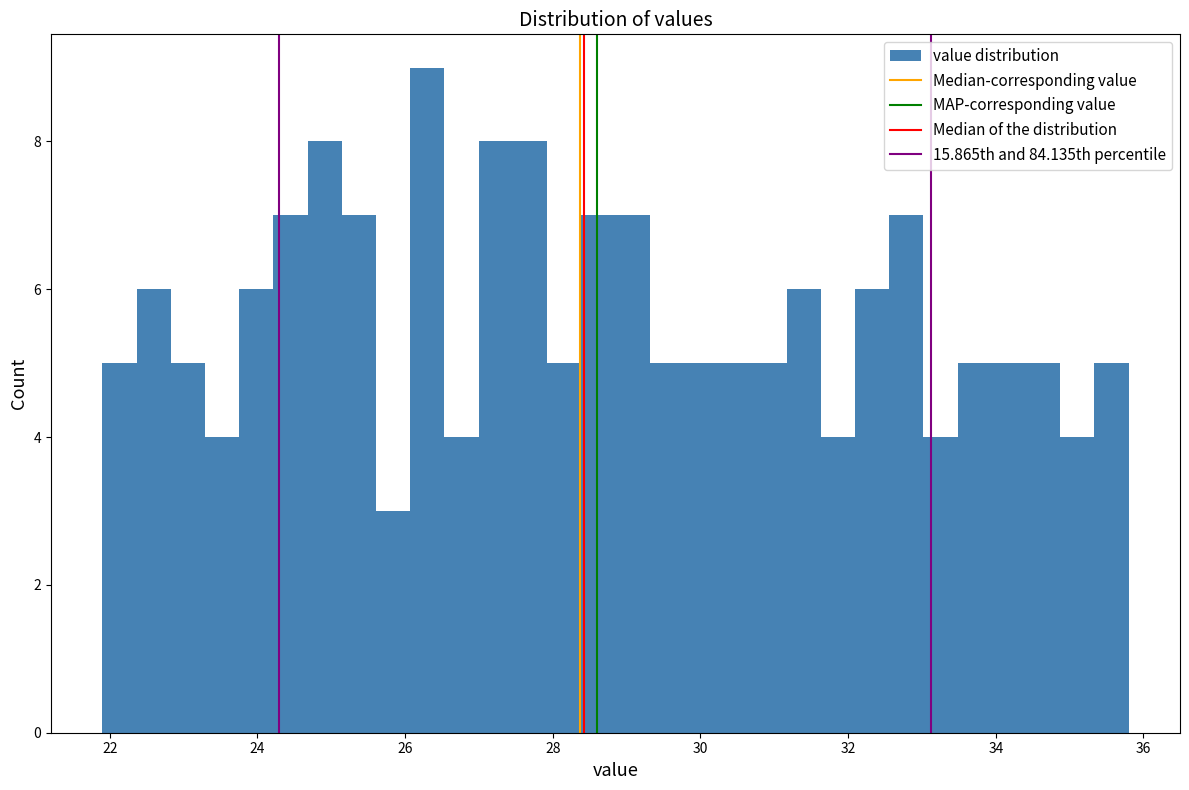

Around what value on the x-axis is the tallest bar? Give the approximate position of its centre, as read against the axis.

26.4